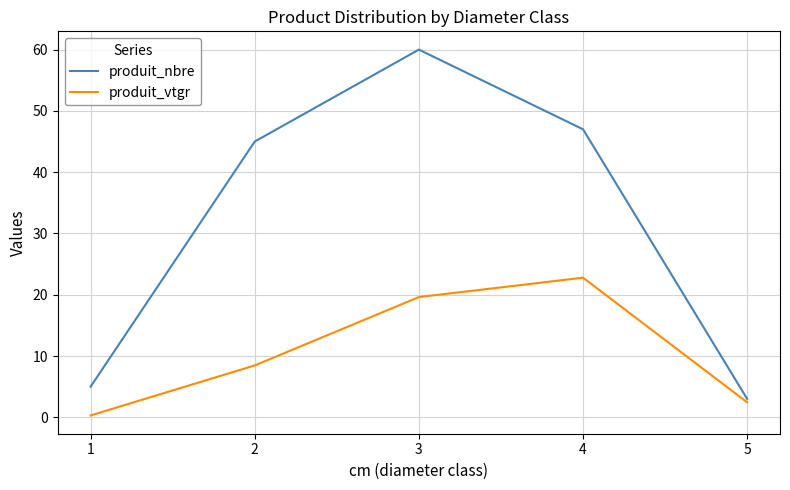

Where is the first local maximum for produit_vtgr?

4